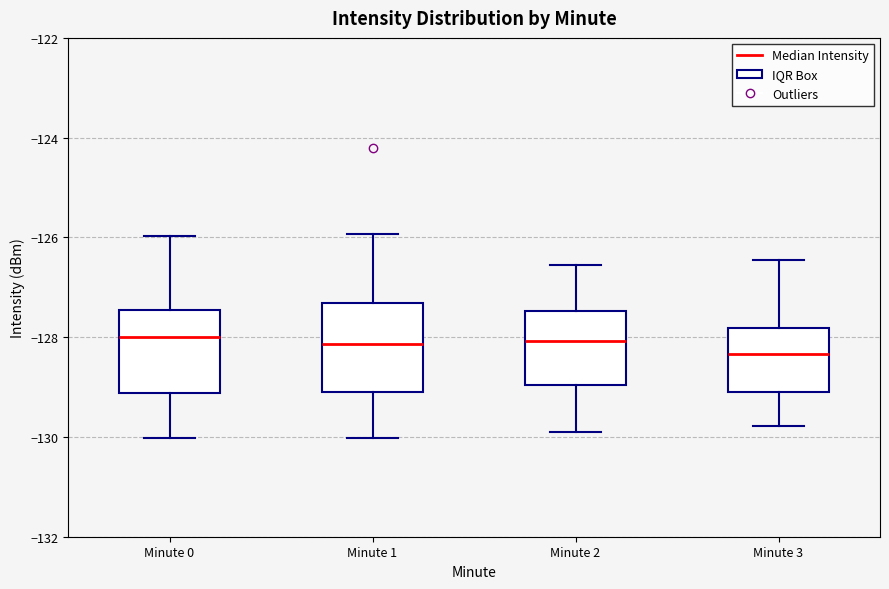

Reading left to right, transcribe this box plot: for each box, give where its median line is, the range the box spans, and where its two whiskers end, as read against the y-axis. The values are not printed on the chart, so give them approximately, as read against the axis.

Minute 0: median -128.0, box -129.2 to -127.4, whiskers -130.0 to -126.0
Minute 1: median -128.2, box -129.2 to -127.4, whiskers -130.0 to -126.0
Minute 2: median -128.0, box -129.0 to -127.4, whiskers -130.0 to -126.6
Minute 3: median -128.4, box -129.0 to -127.8, whiskers -129.8 to -126.4